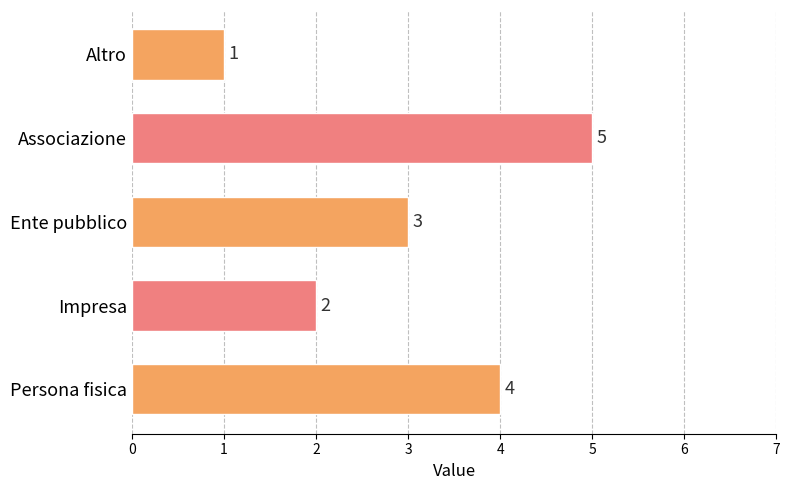

What is the smallest value displayed?

1